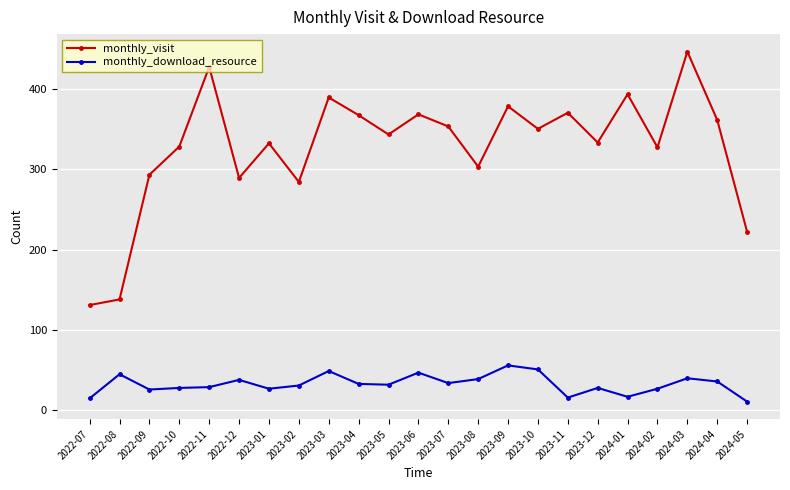

What is the label of the 21st point from the left?

2024-03